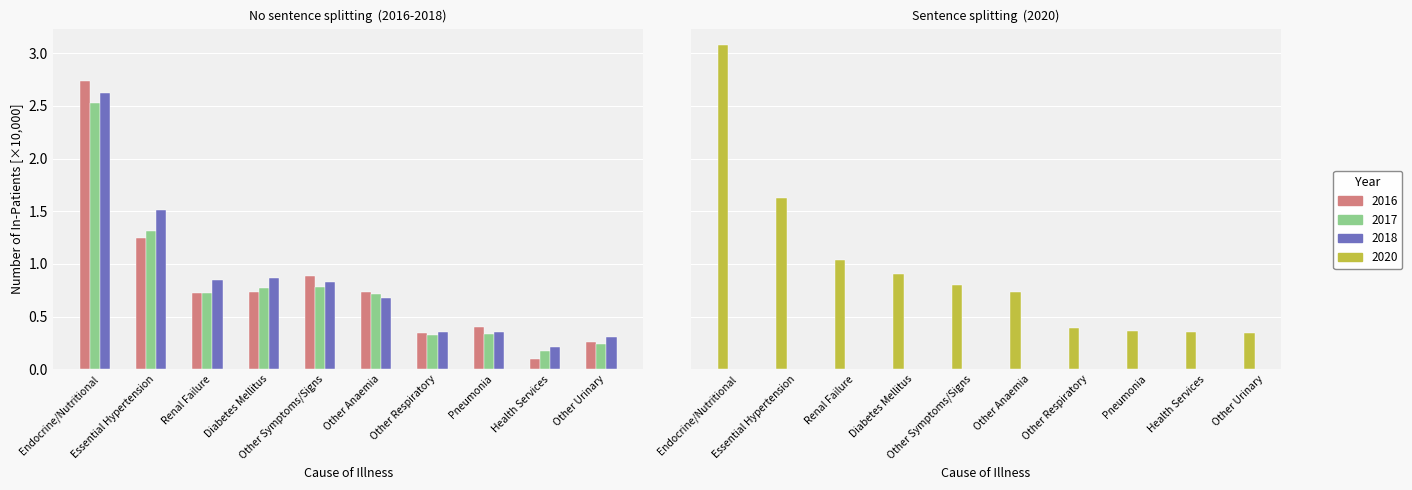

Between Pneumonia and Other Symptoms/Signs, which is larger?

Other Symptoms/Signs